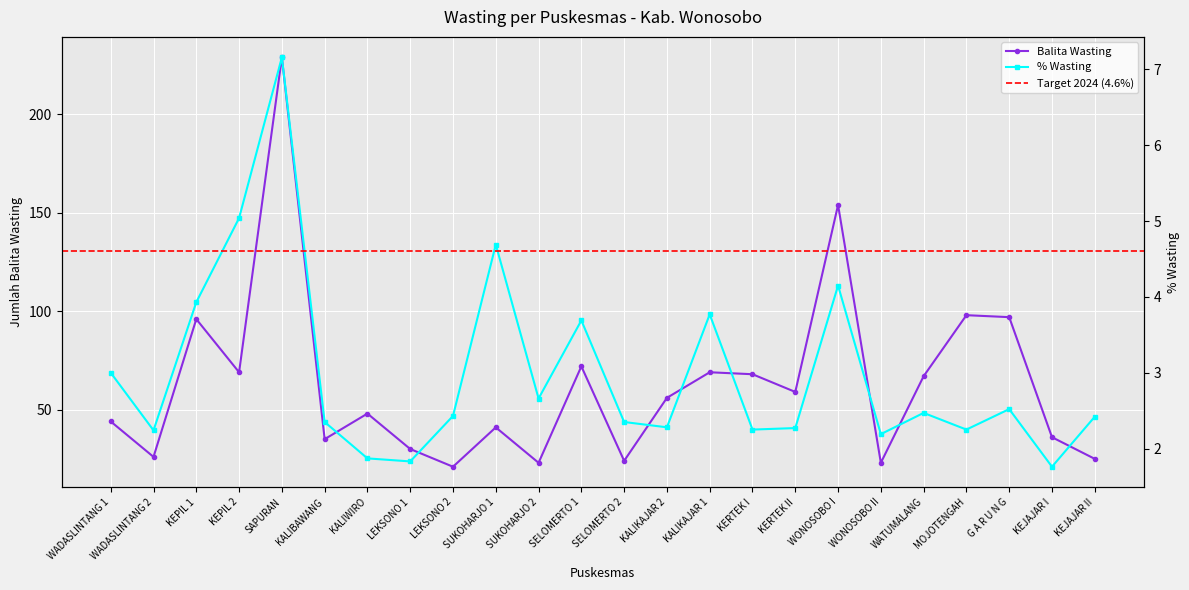

The value of Balita Wasting at SUKOHARJO 1 is 41.0. True or false?

True